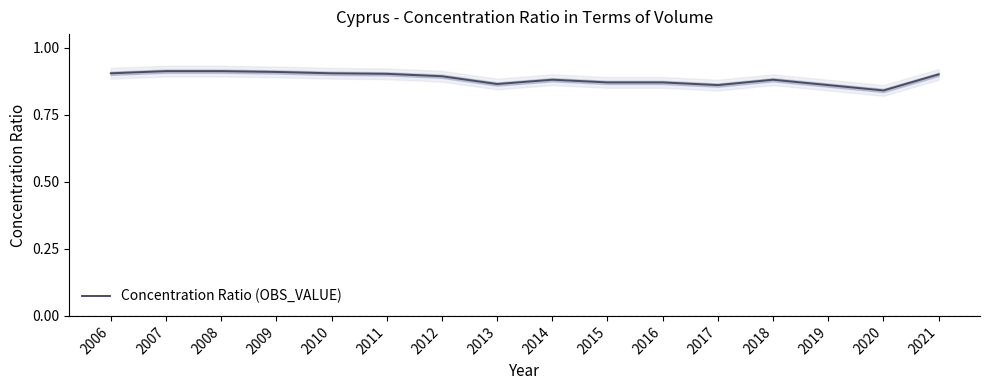

The value at 2013 is 0.9. True or false?

True